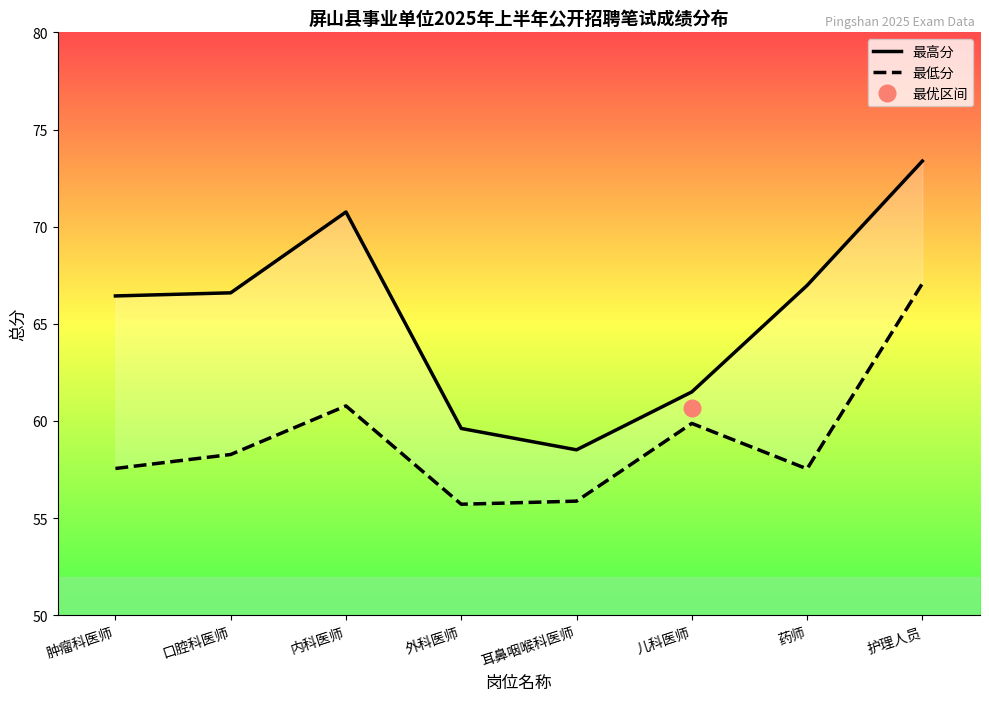

Reading left to right, extract all data points from this chart.

最高分: 肿瘤科医师=66.4	口腔科医师=66.6	内科医师=70.8	外科医师=59.6	耳鼻咽喉科医师=58.5	儿科医师=61.5	药师=67.0	护理人员=73.4
最低分: 肿瘤科医师=57.6	口腔科医师=58.3	内科医师=60.8	外科医师=55.7	耳鼻咽喉科医师=55.9	儿科医师=59.9	药师=57.5	护理人员=67.1